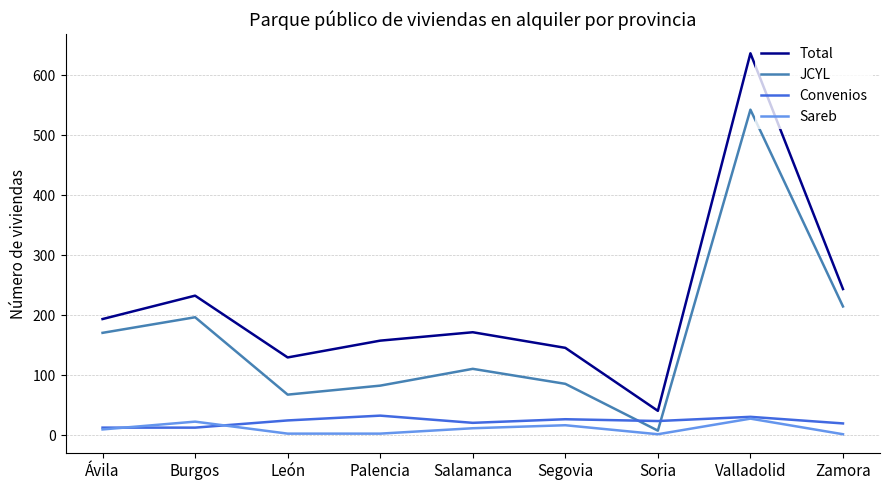

True or false: Sareb and Total intersect in this chart.

False